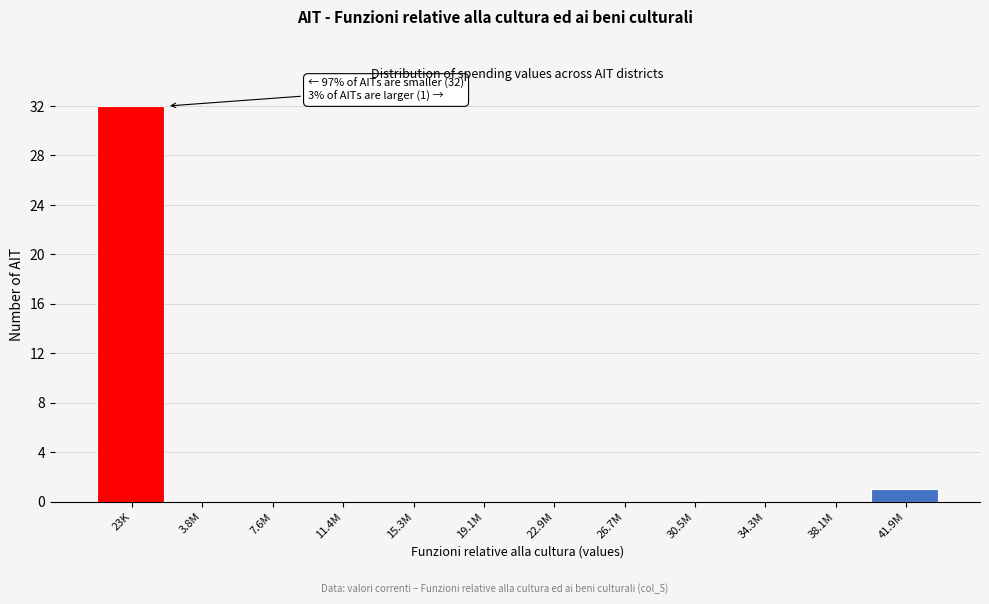

Reading left to right, transcribe all the data shown in this chart.

23K=32	3.8M=0	7.6M=0	11.4M=0	15.3M=0	19.1M=0	22.9M=0	26.7M=0	30.5M=0	34.3M=0	38.1M=0	41.9M=1